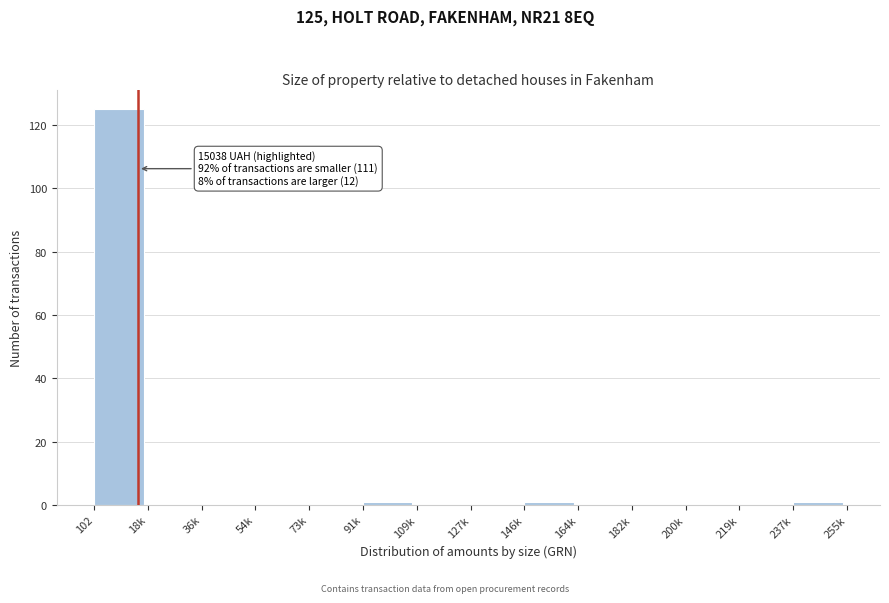

Reading right to left, what are all the values shown in this chart?

237k=1	219k=0	200k=0	182k=0	164k=0	146k=1	127k=0	109k=0	91k=1	73k=0	54k=0	36k=0	18k=0	102=125